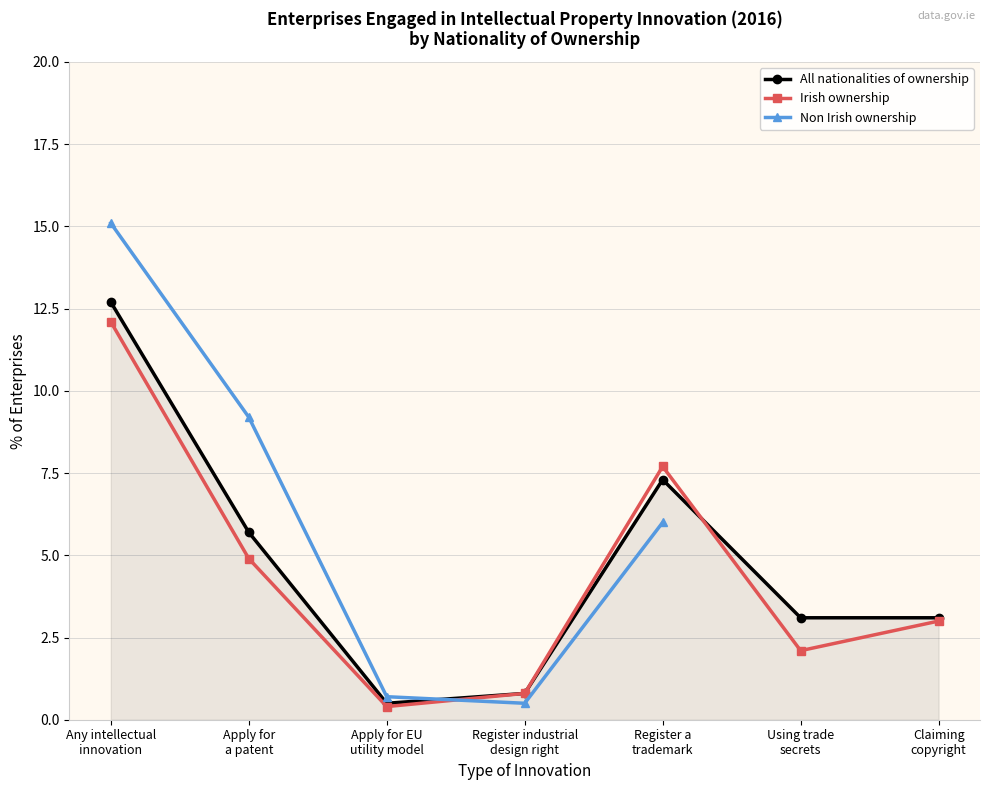

What is the sum of the All nationalities of ownership values at Claiming
copyright and Any intellectual
innovation?

15.8